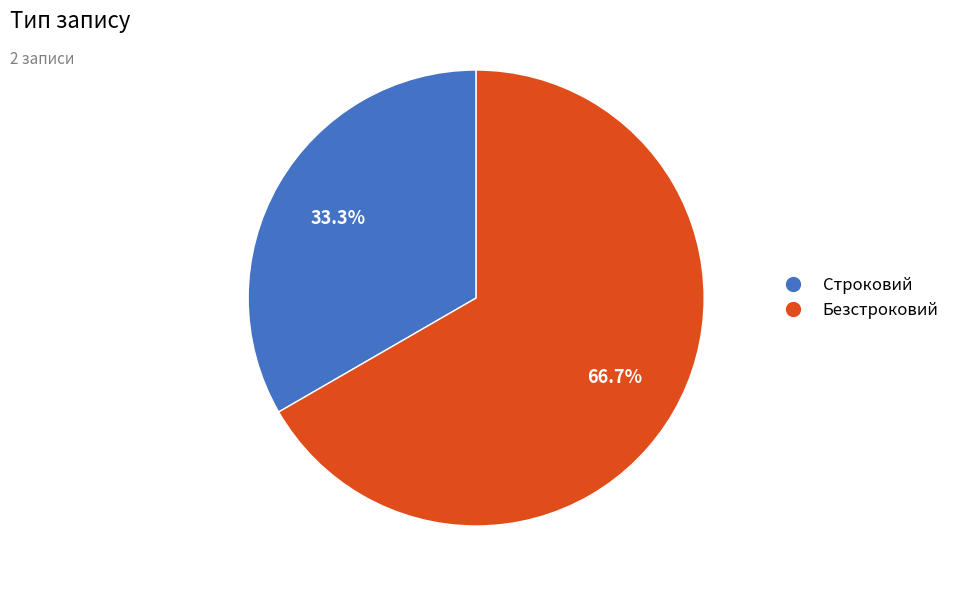

Which slice is the smallest?

Строковий